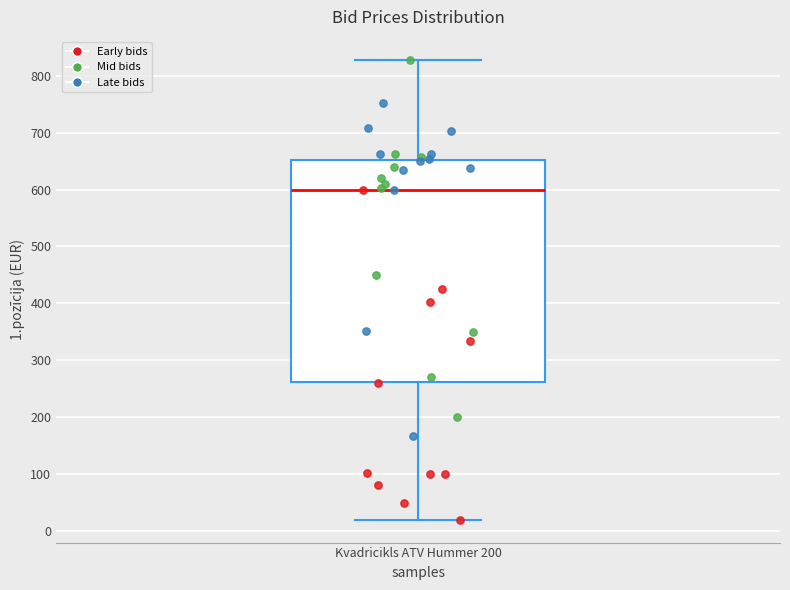

Transcribe this box plot: give where the median line is, the range the box spans, and where the two whiskers end, as read against the y-axis. The values are not printed on the chart, so give them approximately, as read against the axis.

median 600, box 260 to 650, whiskers 20 to 830